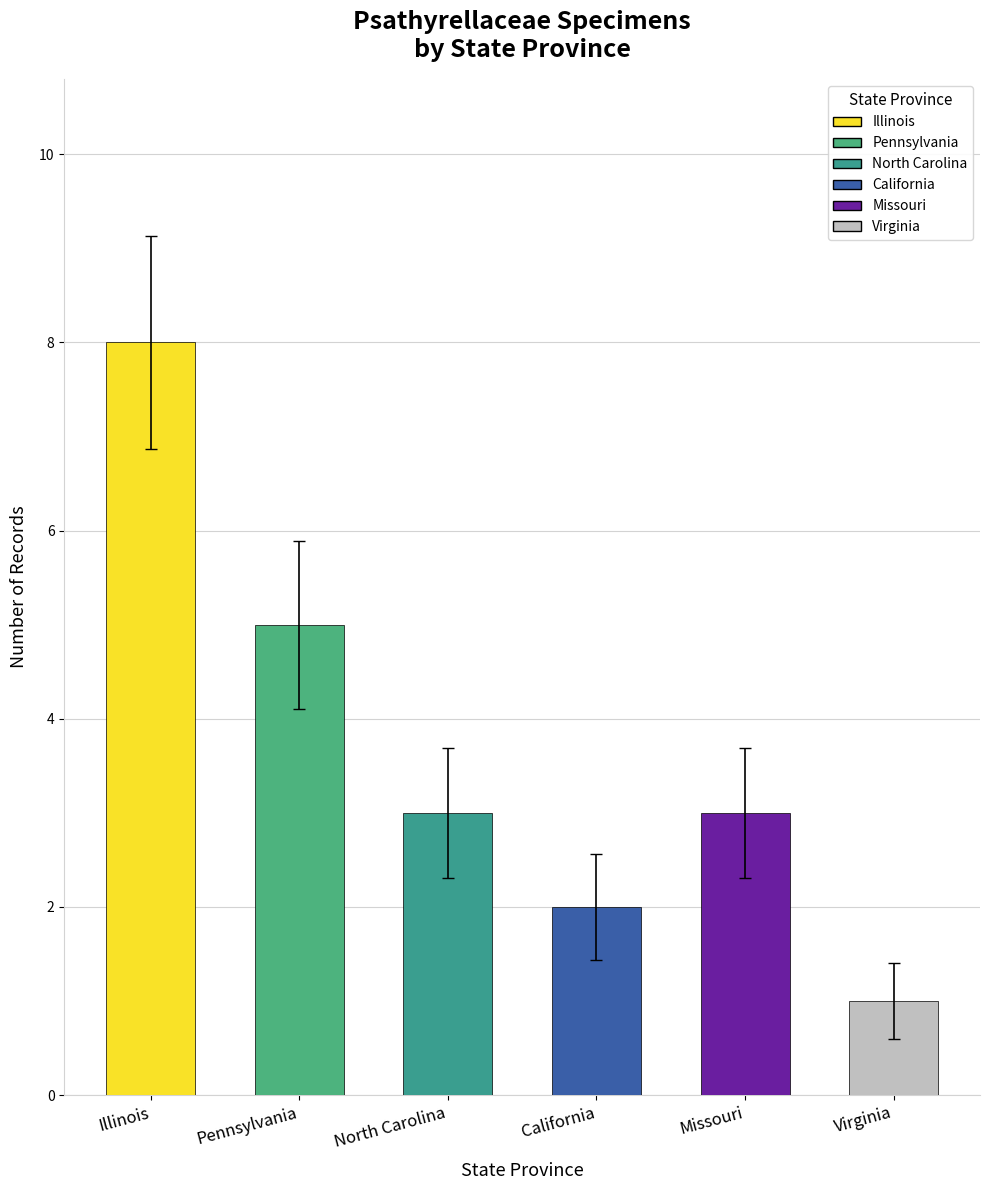

Reading left to right, extract all data points from this chart.

8	5	3	2	3	1